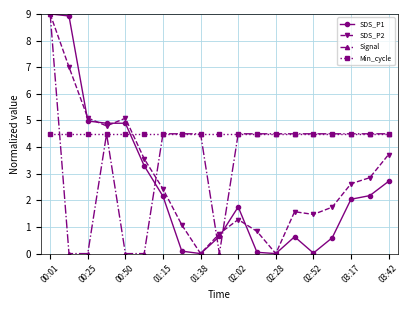

Which series has the largest total across all categories?

Min_cycle